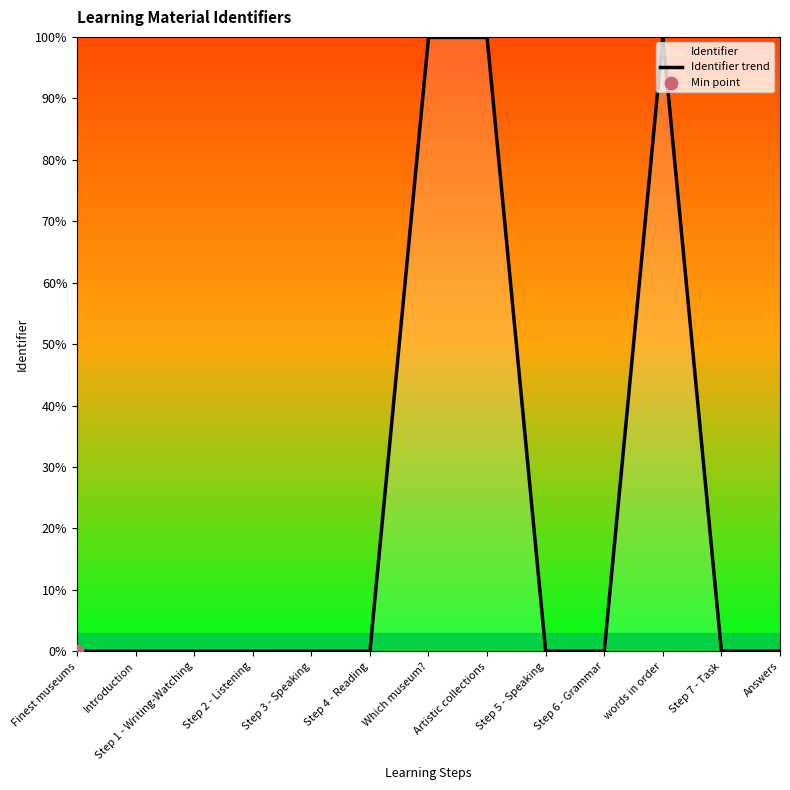

Approximately how many times larger is the value at Artistic collections compared to Which museum??

1.0